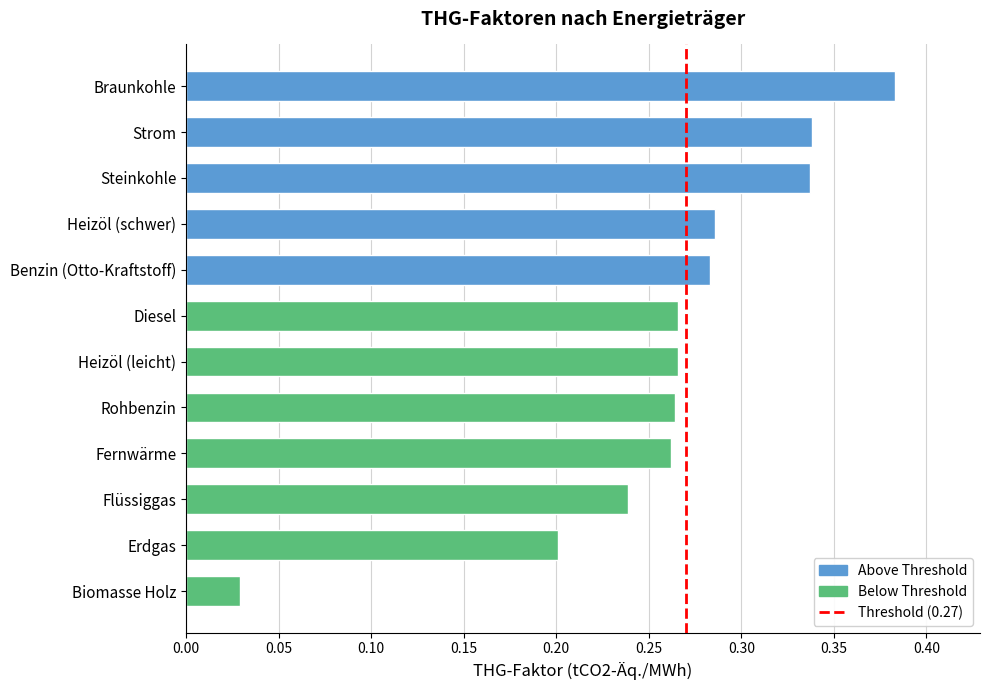

Is it true that the value at Diesel is 0.1?

False